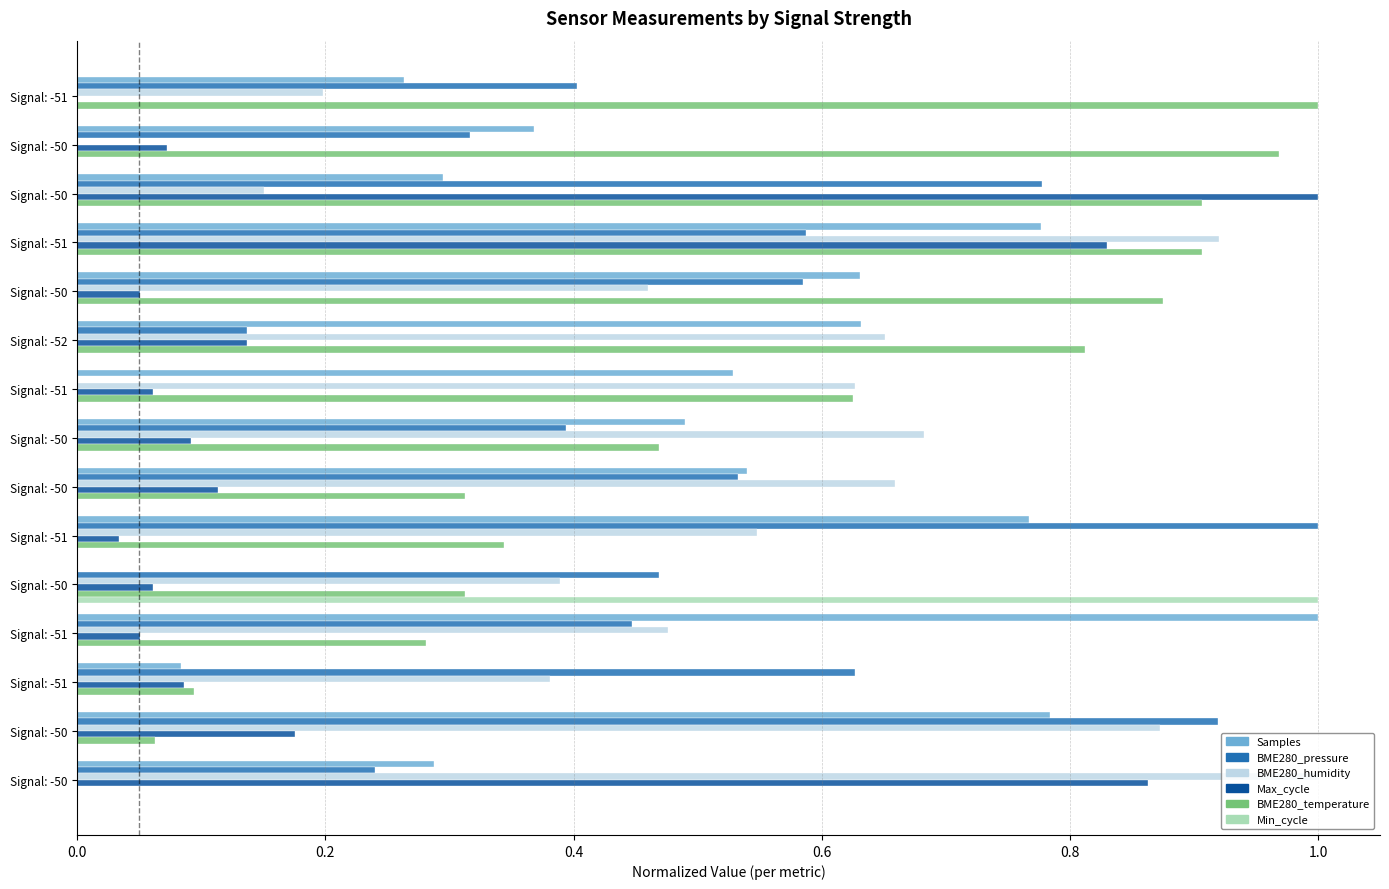

Reading right to left, what are all the values shown in this chart?

Samples: 0.3	0.8	0.1	1.0	0.0	0.8	0.5	0.5	0.5	0.6	0.6	0.8	0.3	0.4	0.3
BME280_pressure: 0.2	0.9	0.6	0.4	0.5	1.0	0.5	0.4	0.0	0.1	0.6	0.6	0.8	0.3	0.4
BME280_humidity: 1.0	0.9	0.4	0.5	0.4	0.5	0.7	0.7	0.6	0.7	0.5	0.9	0.2	0.0	0.2
Max_cycle: 0.9	0.2	0.1	0.1	0.1	0.0	0.1	0.1	0.1	0.1	0.1	0.8	1.0	0.1	0.0
BME280_temperature: 0.0	0.1	0.1	0.3	0.3	0.3	0.3	0.5	0.6	0.8	0.9	0.9	0.9	1.0	1.0
Min_cycle: 0.0	0.0	0.0	0.0	1.0	0.0	0.0	0.0	0.0	0.0	0.0	0.0	0.0	0.0	0.0